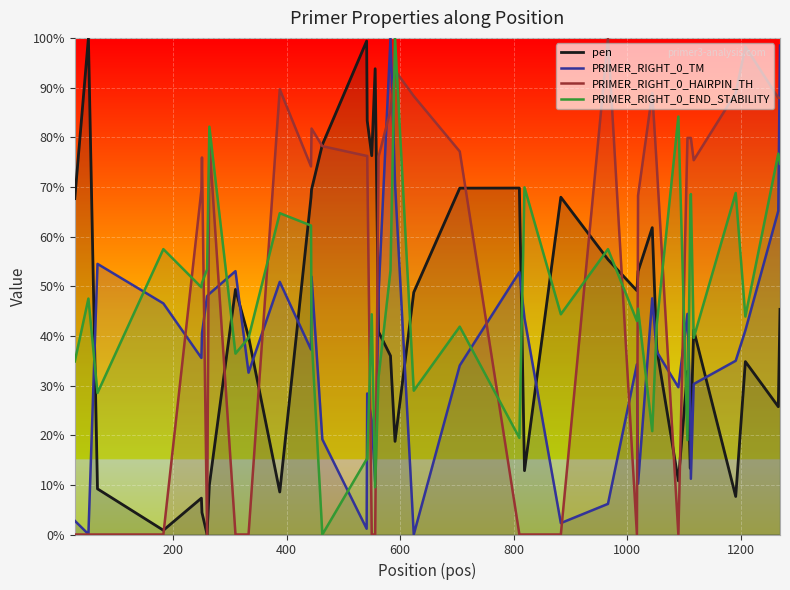

Which series has the largest total across all categories?

PRIMER_RIGHT_0_HAIRPIN_TH